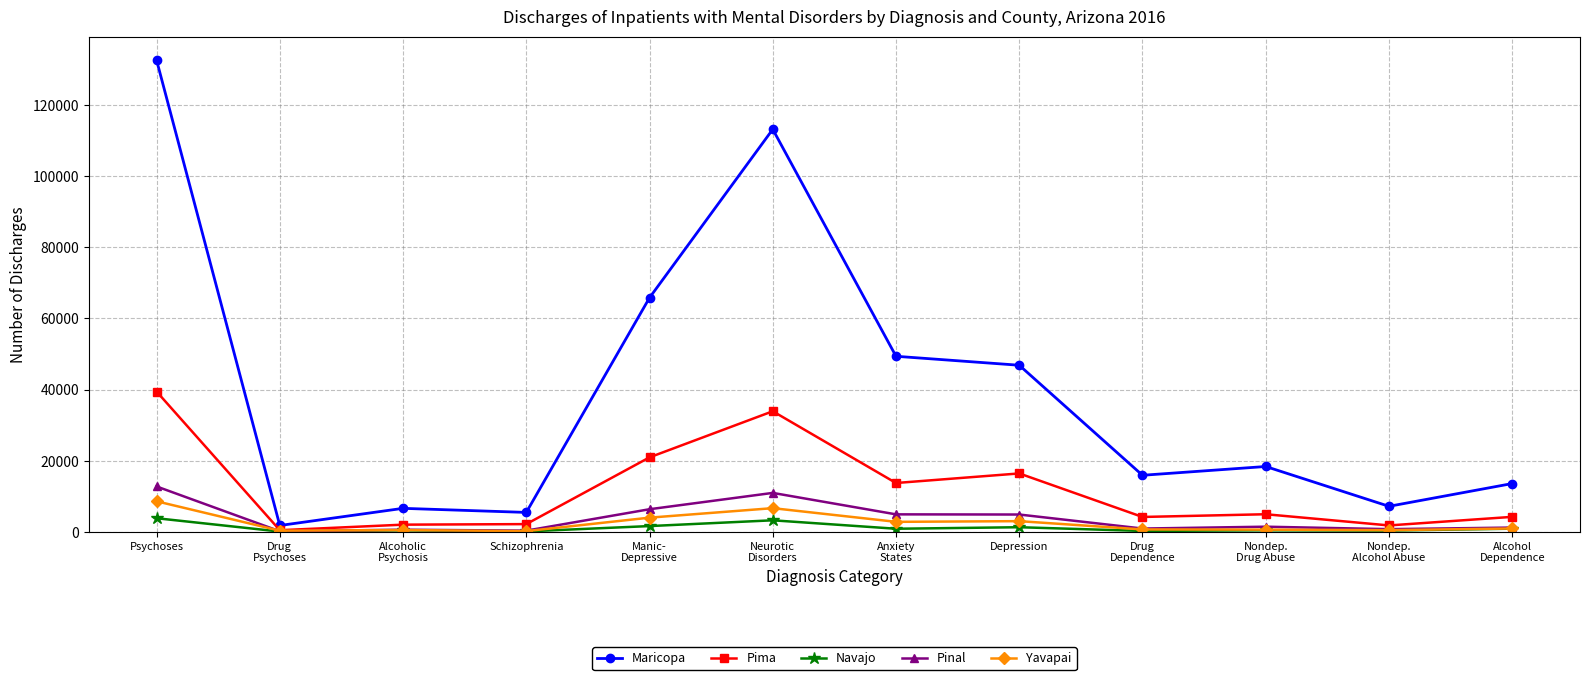

Is the value of Yavapai at Anxiety
States greater than the value of Navajo at Schizophrenia?

Yes